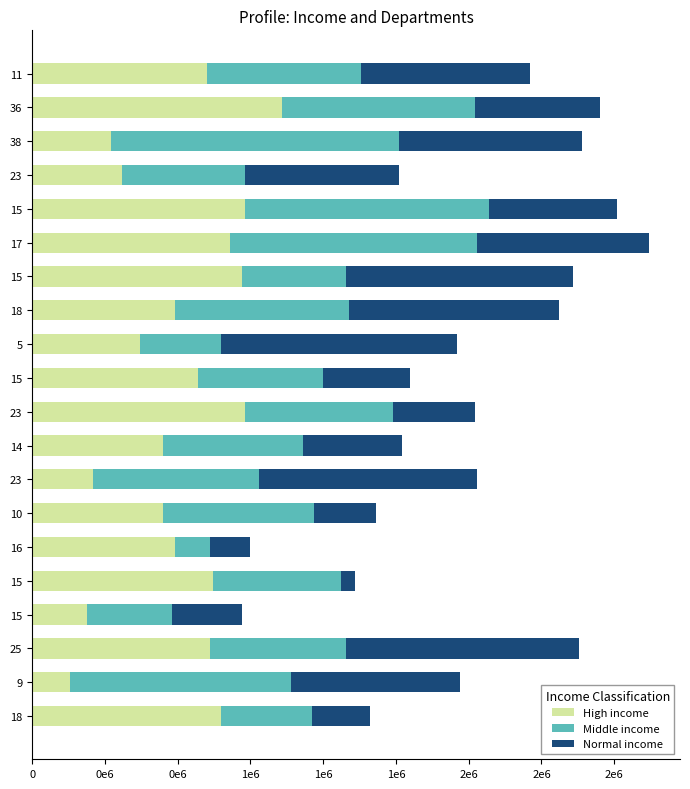

Reading left to right, what are all the values shown in this chart?

High income: 650000	130000	610000	190000	620000	490000	450000	210000	450000	730000	570000	370000	490000	720000	680000	730000	310000	270000	860000	600000
Middle income: 310000	760000	470000	290000	440000	120000	520000	570000	480000	510000	430000	280000	600000	360000	850000	840000	420000	990000	660000	530000
Normal income: 200000	580000	800000	240000	50000	140000	210000	750000	340000	280000	300000	810000	720000	780000	590000	440000	530000	630000	430000	580000